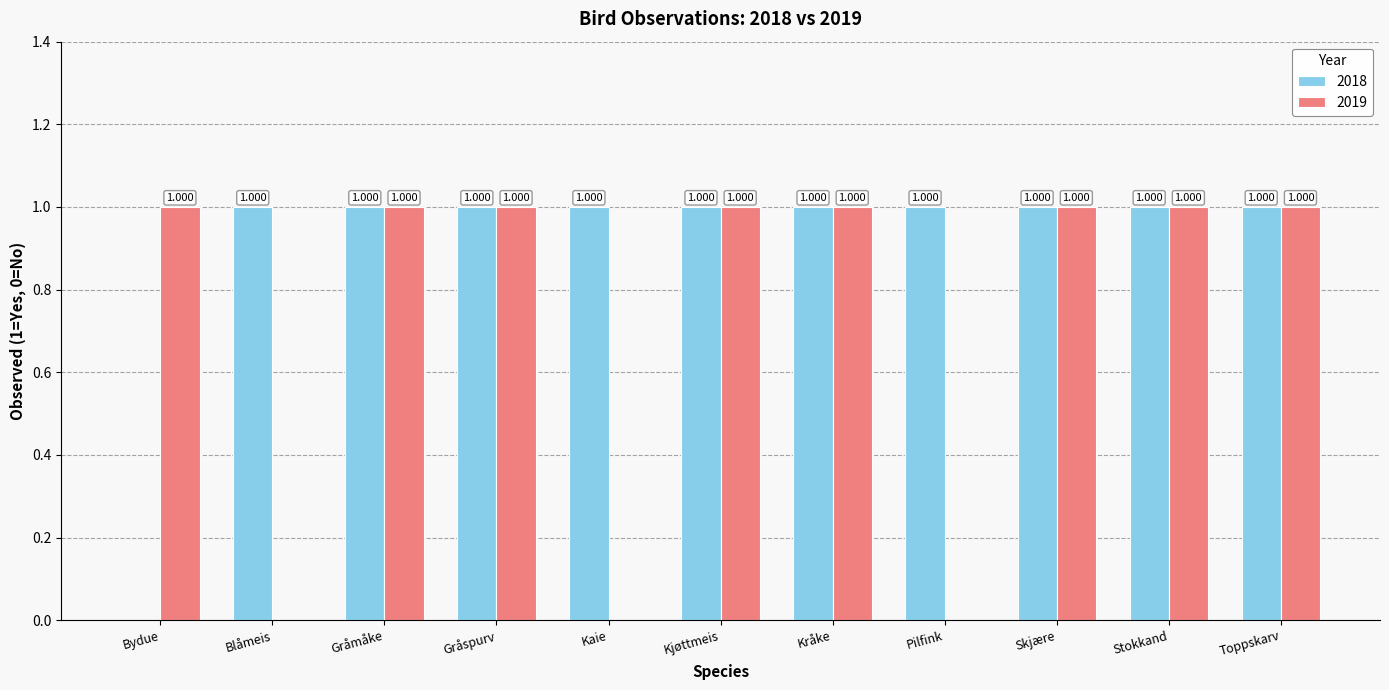

What is the greatest value displayed?

1